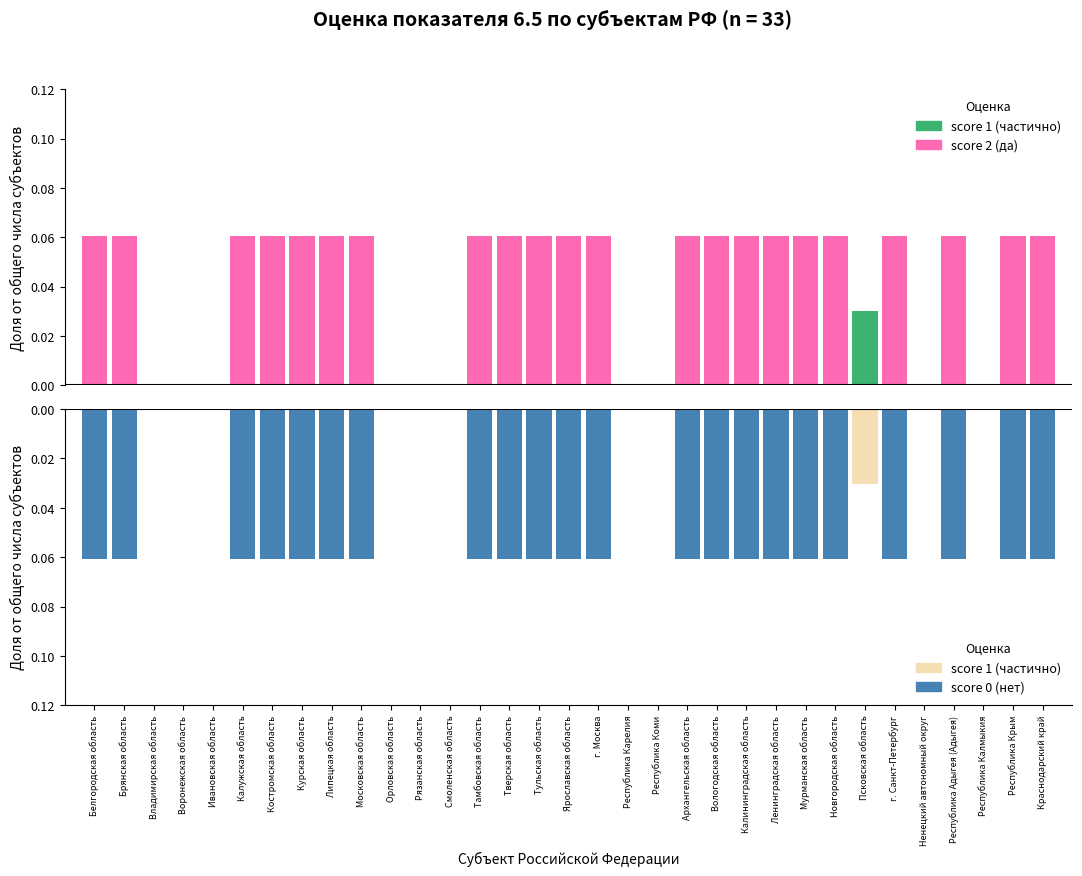

At Смоленская область, list the series in order from largest to smallest.

сcore 2, score 1, score 0, score -1